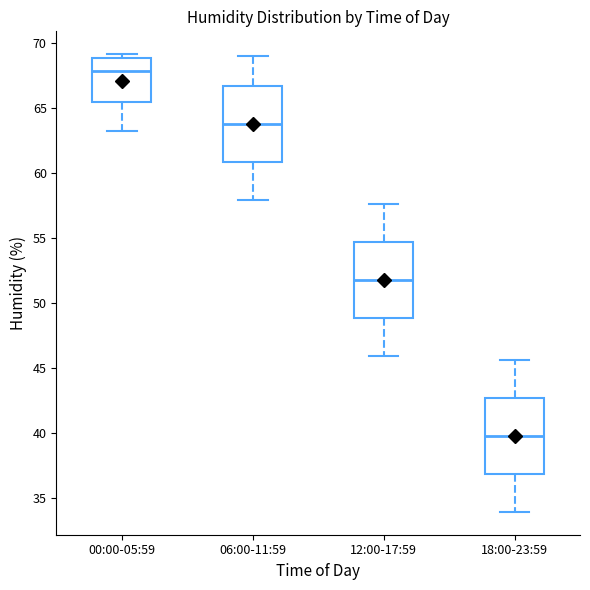

Reading left to right, transcribe this box plot: for each box, give where its median line is, the range the box spans, and where its two whiskers end, as read against the y-axis. The values are not printed on the chart, so give them approximately, as read against the axis.

00:00-05:59: median 68.0, box 65.5 to 69.0, whiskers 63.0 to 69.0 (just above the box's upper edge)
06:00-11:59: median 64.0, box 61.0 to 66.5, whiskers 58.0 to 69.0
12:00-17:59: median 52.0, box 49.0 to 54.5, whiskers 46.0 to 57.5
18:00-23:59: median 40.0, box 37.0 to 42.5, whiskers 34.0 to 45.5